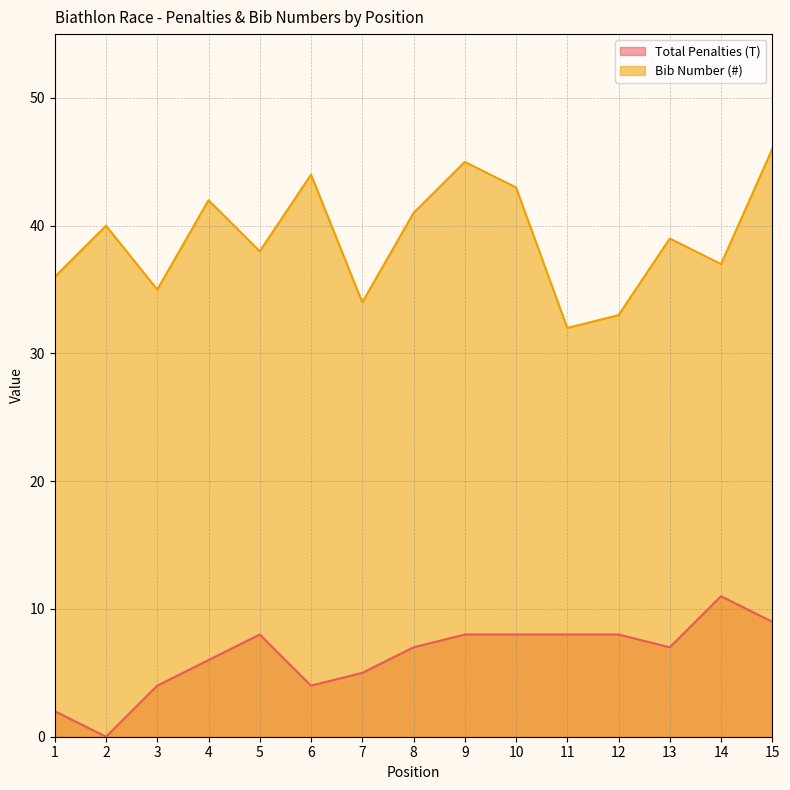

What is the maximum value for Bib Number (#)?

46